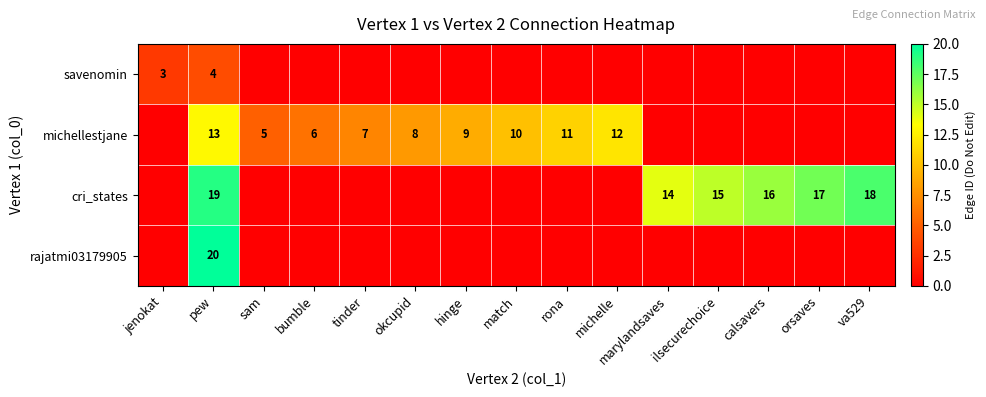

What is the difference between the highest and lowest values at pew?

16